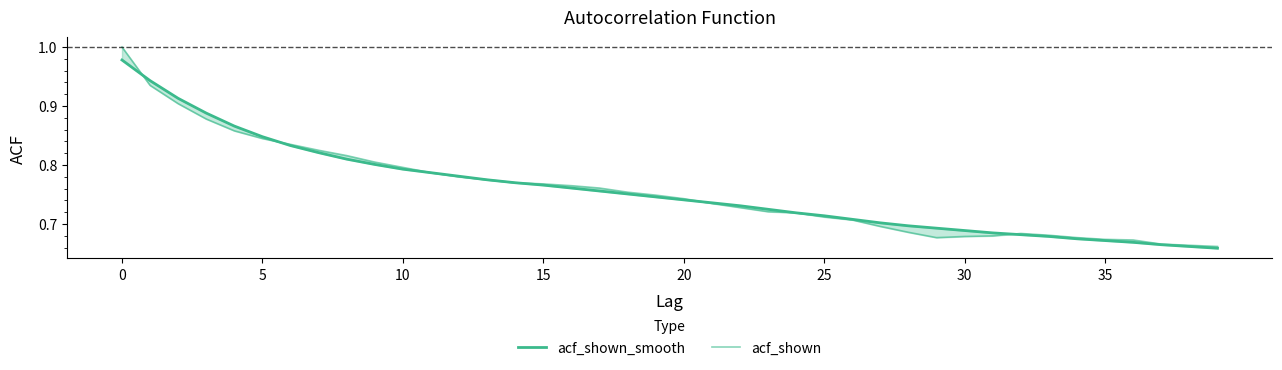

What is the difference between the second highest and minimum values in the acf_shown_smooth series?

0.3